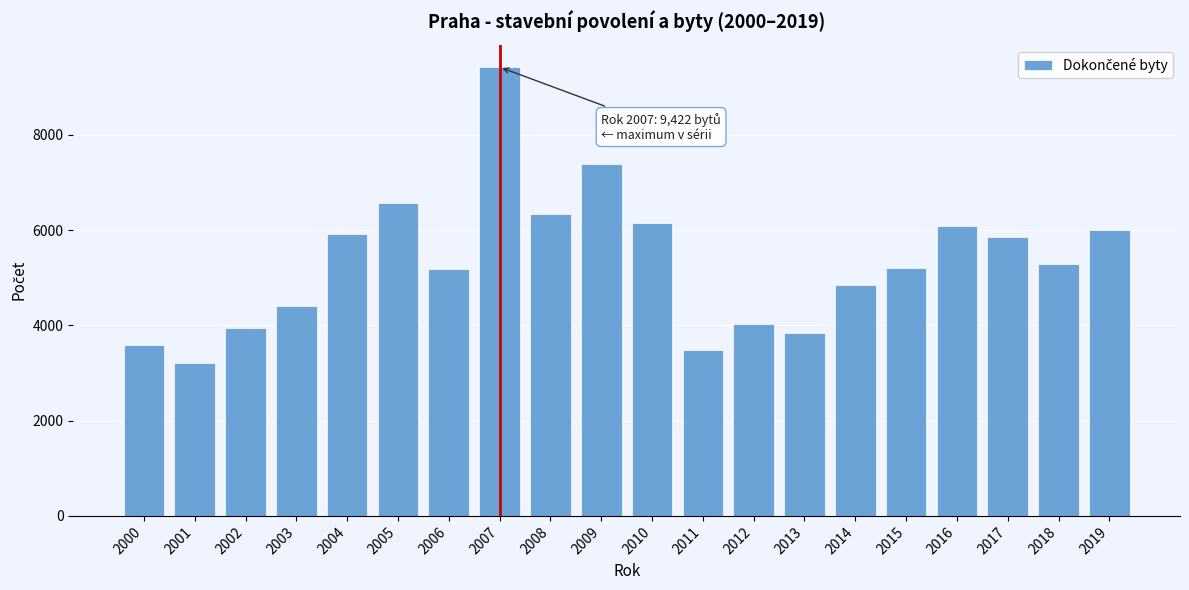

What is the greatest value displayed?

9422